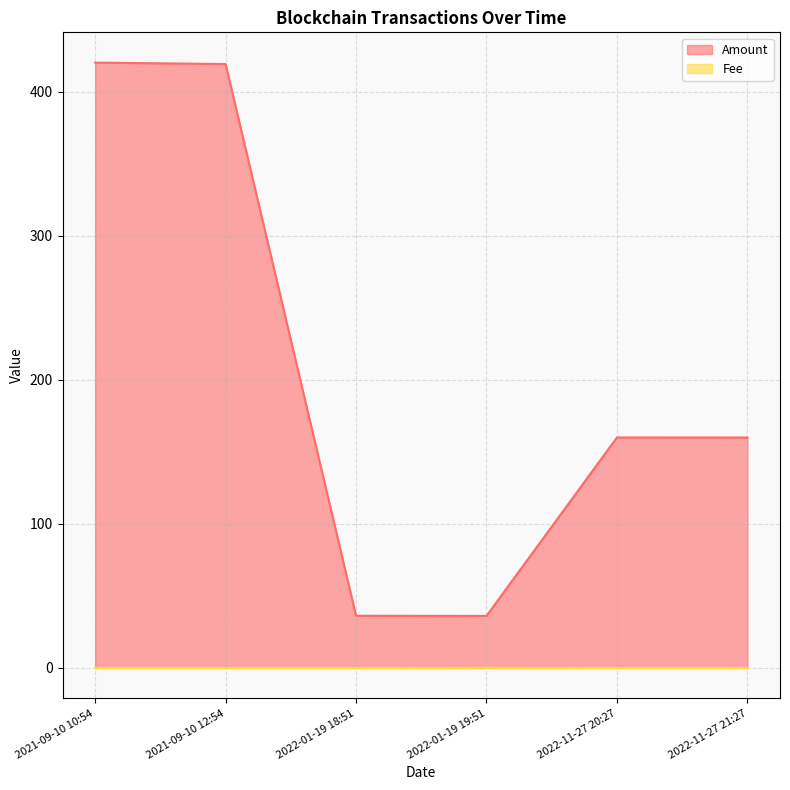

List the series in order of their peak value, lowest first.

Fee, Amount